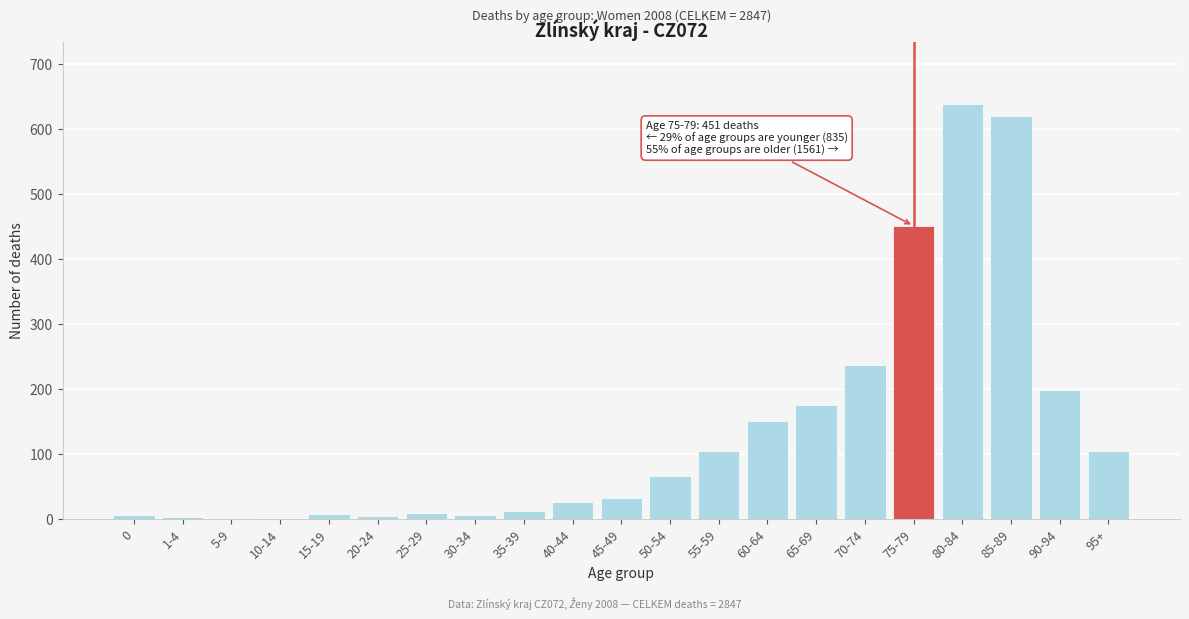

What is the greatest value displayed?

639